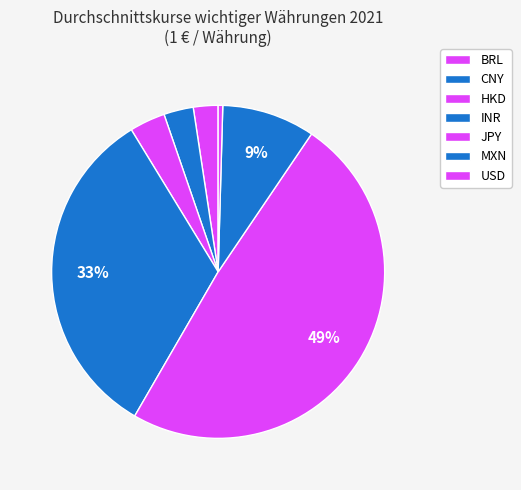

True or false: MXN accounts for 22% of the total.

False